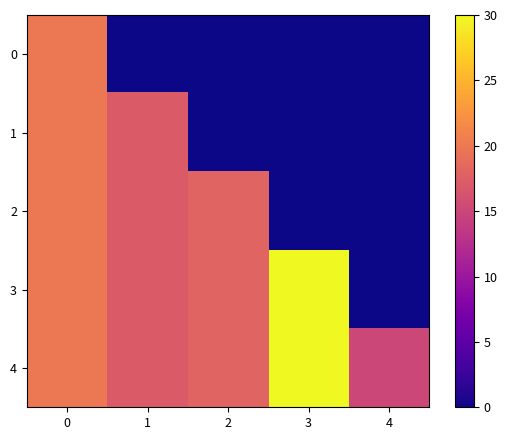

Which series has the largest total across all categories?

4